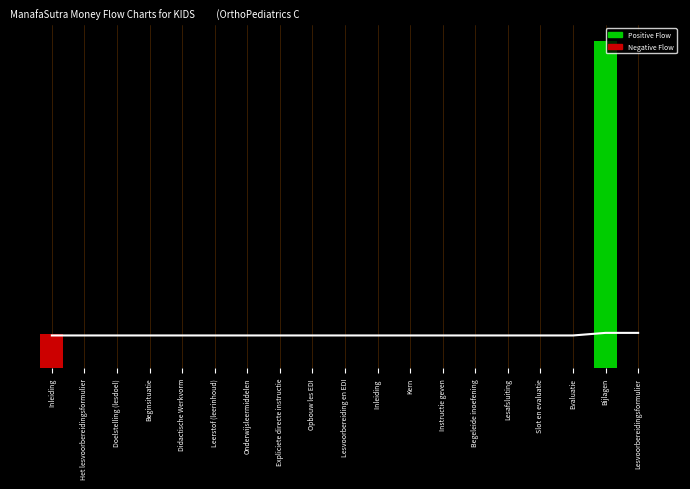

Which series has the largest total across all categories?

Trend Line